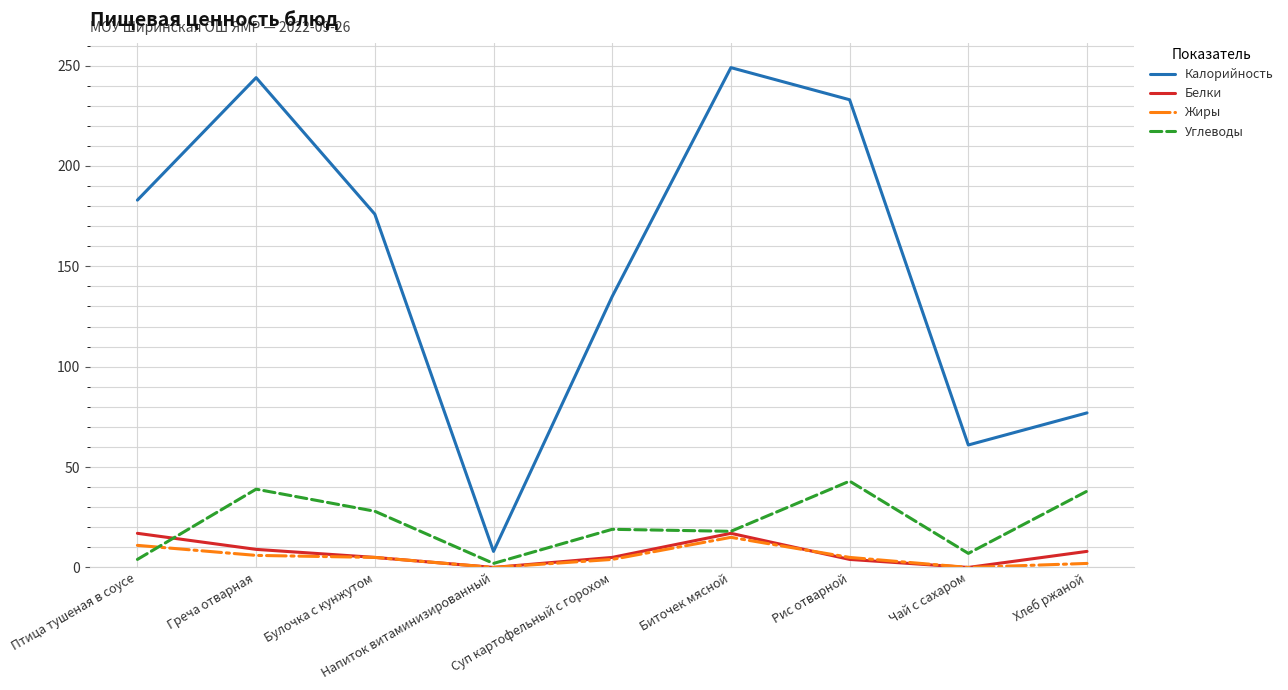

The value of Углеводы at Хлеб ржаной is 38. True or false?

True